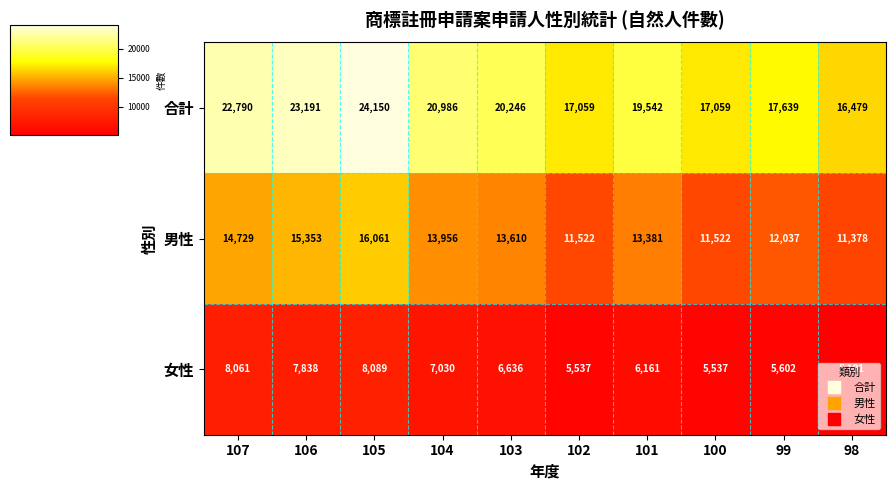

What is the difference between the 合計 values at 102 and 98?

580